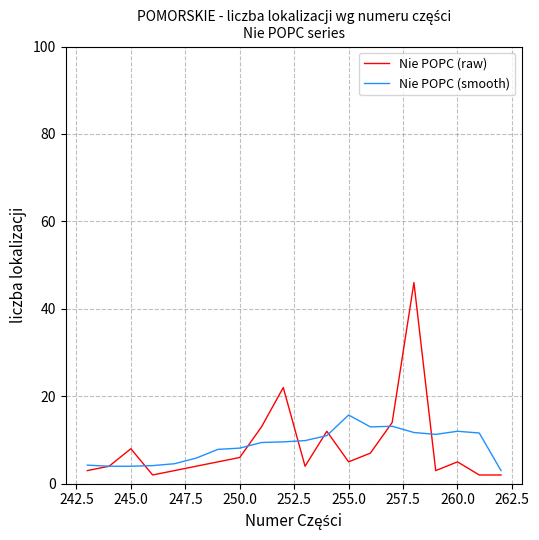

Which series has the largest range (max minus min)?

Nie POPC (raw)